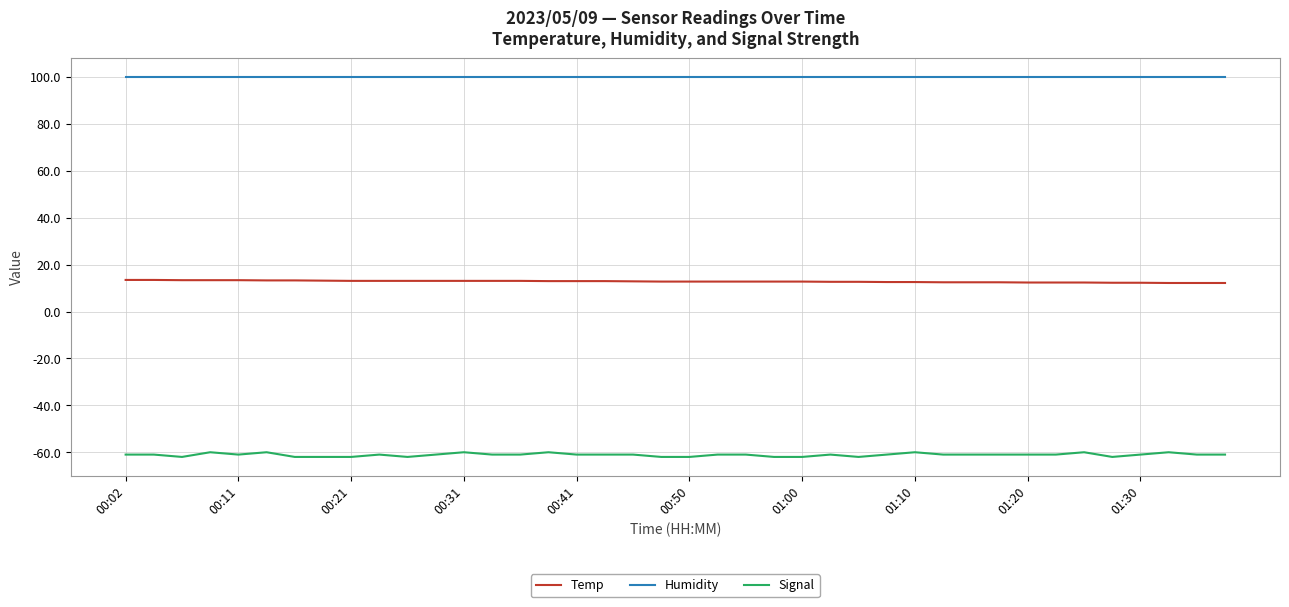

Which series has the largest range (max minus min)?

Signal